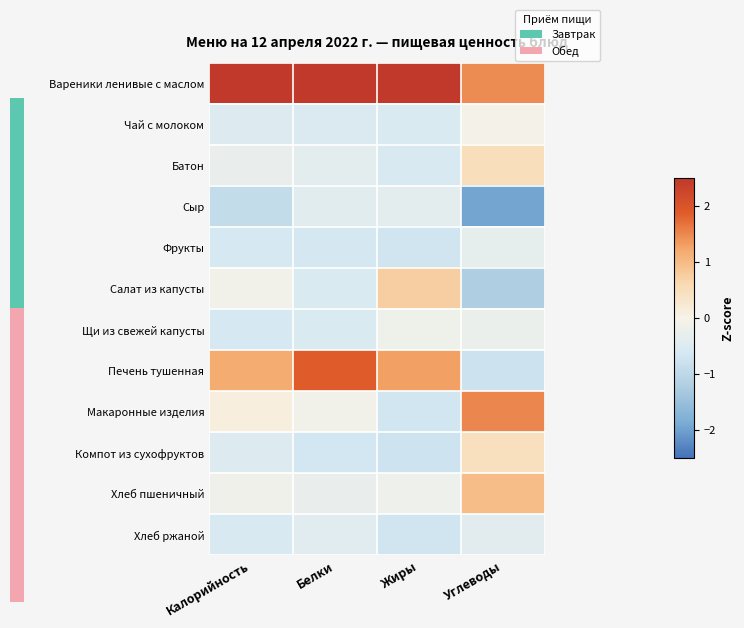

Count the number of categories in the chart.

4